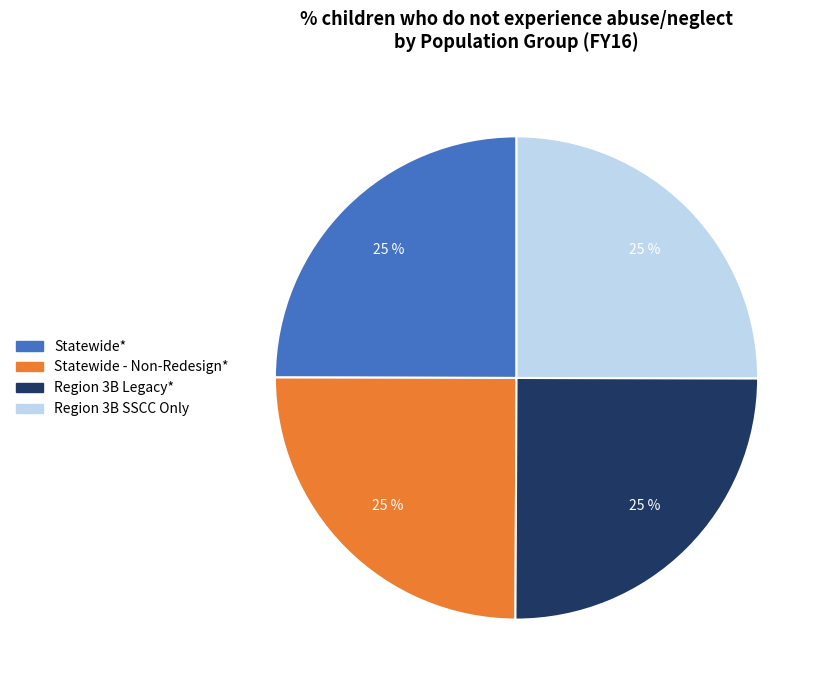

Is it true that Statewide* is 25% of the pie?

True